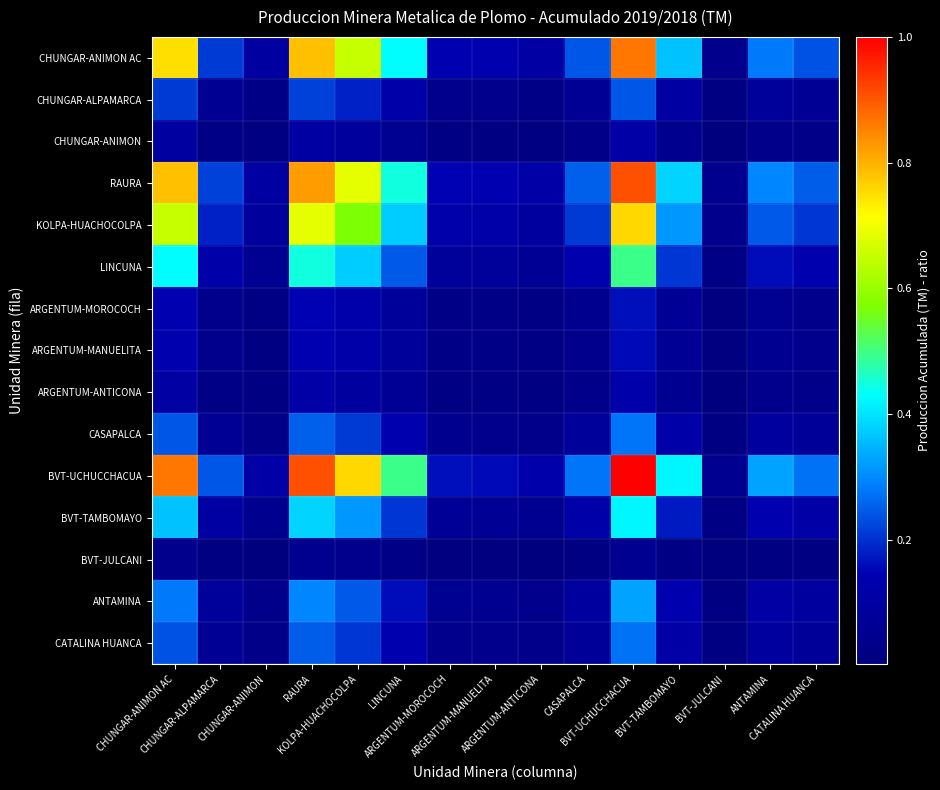

At how many categories does at least one series exceed 0?

15